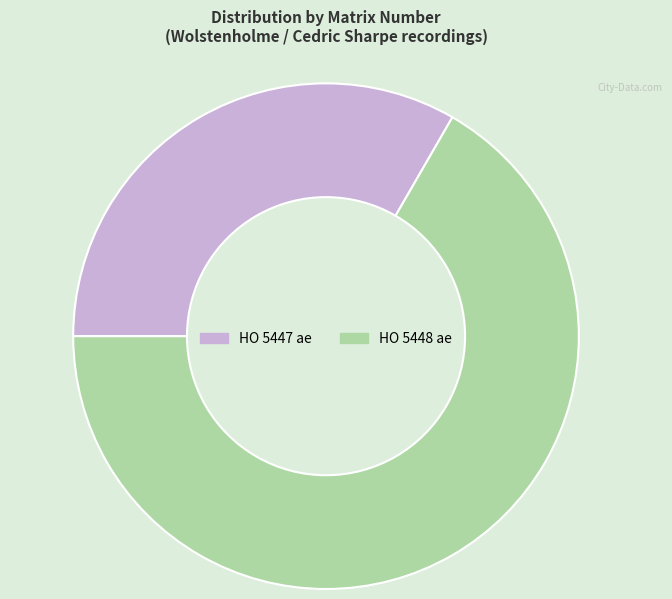

Which has a higher value, HO 5448 ae or HO 5447 ae?

HO 5448 ae